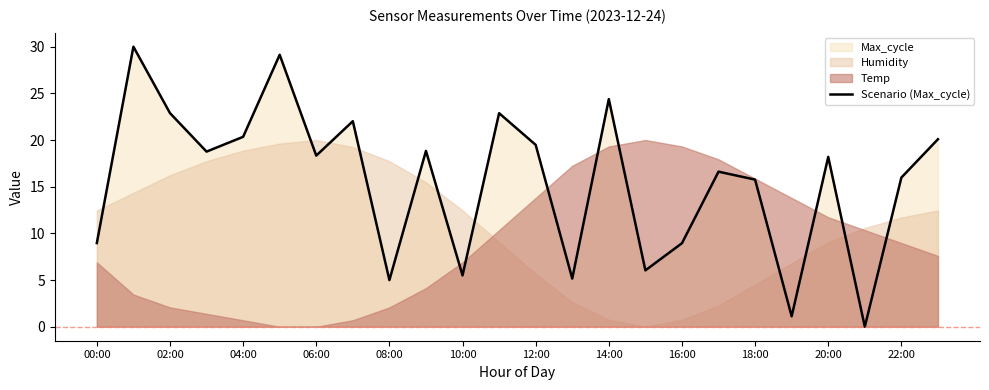

Is it true that Scenario (Max_cycle) equals 31.3 at 06:00?

False